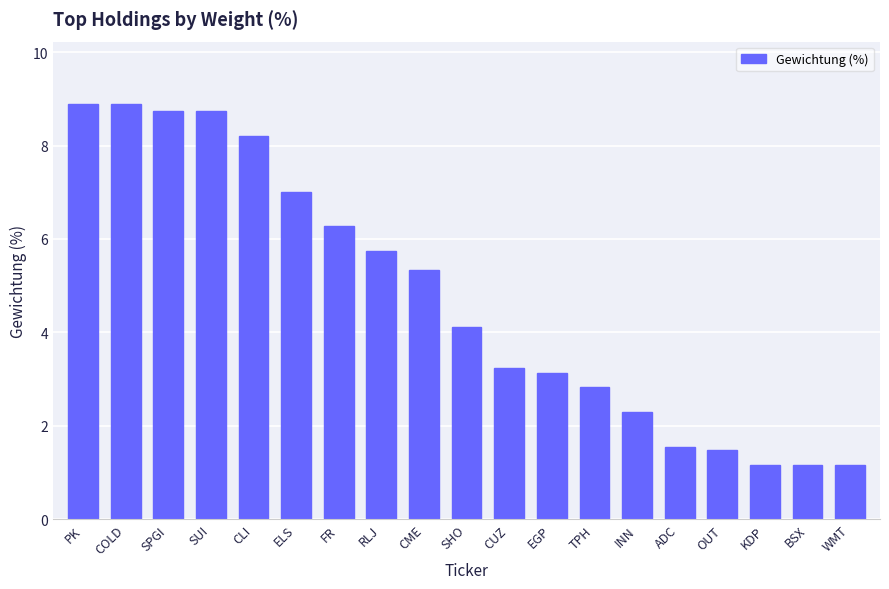

What is the sum of all values?

89.9